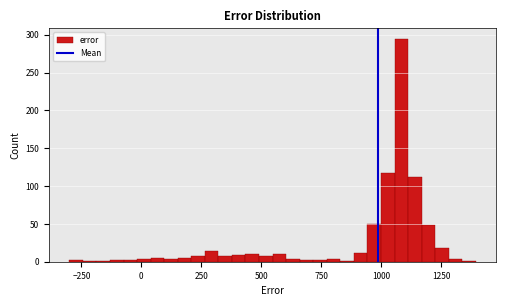

Around what value on the x-axis is the tallest bar? Give the approximate position of its centre, as read against the axis.

1100